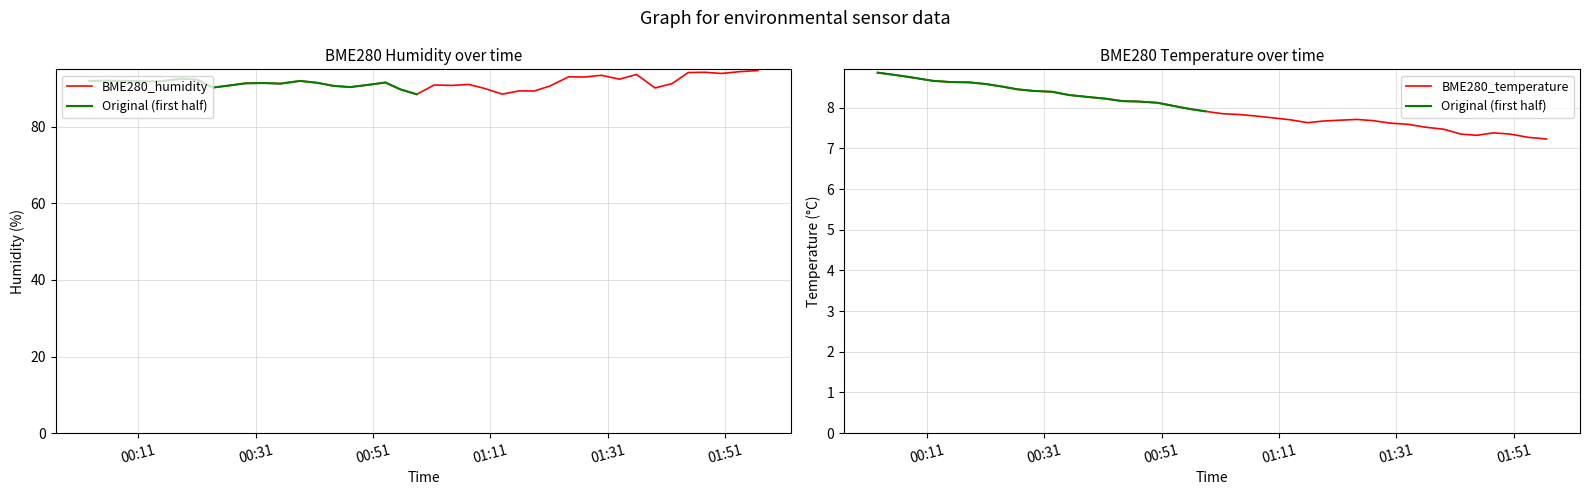

Read the BME280_humidity value at 2022/06/03 01:18:30.

89.3